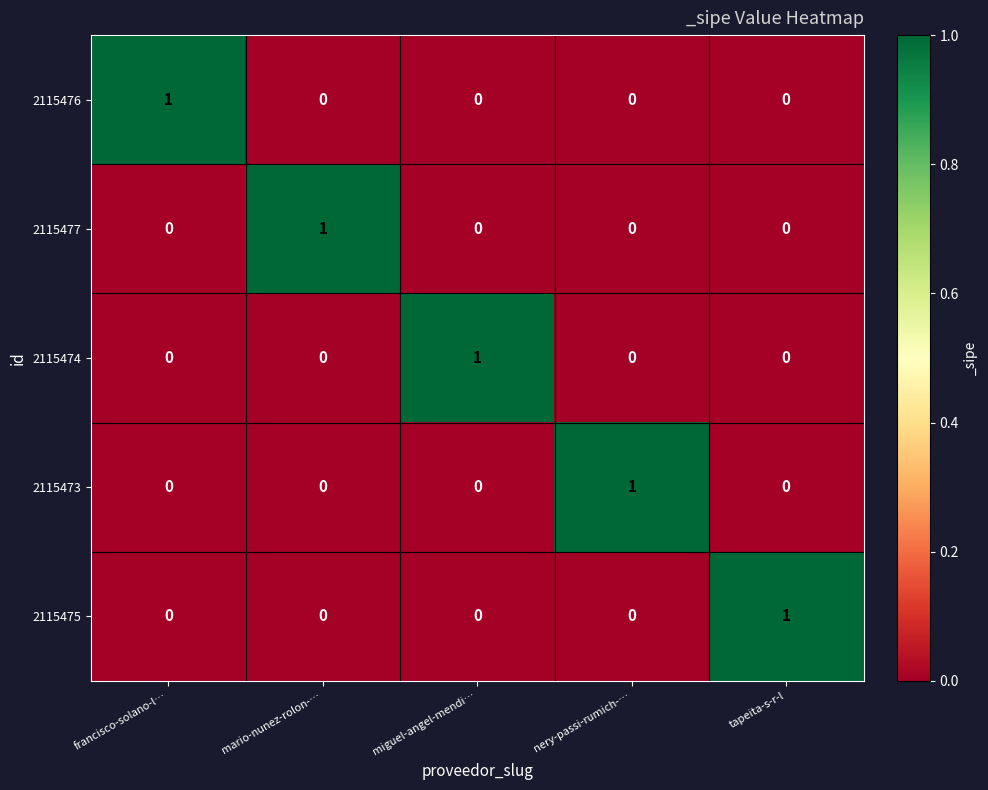

Reading left to right, transcribe all the data shown in this chart.

2115476: francisco-solano-l…=1	mario-nunez-rolon-…=0	miguel-angel-mendi…=0	nery-passi-rumich-…=0	tapeita-s-r-l=0
2115477: francisco-solano-l…=0	mario-nunez-rolon-…=1	miguel-angel-mendi…=0	nery-passi-rumich-…=0	tapeita-s-r-l=0
2115474: francisco-solano-l…=0	mario-nunez-rolon-…=0	miguel-angel-mendi…=1	nery-passi-rumich-…=0	tapeita-s-r-l=0
2115473: francisco-solano-l…=0	mario-nunez-rolon-…=0	miguel-angel-mendi…=0	nery-passi-rumich-…=1	tapeita-s-r-l=0
2115475: francisco-solano-l…=0	mario-nunez-rolon-…=0	miguel-angel-mendi…=0	nery-passi-rumich-…=0	tapeita-s-r-l=1